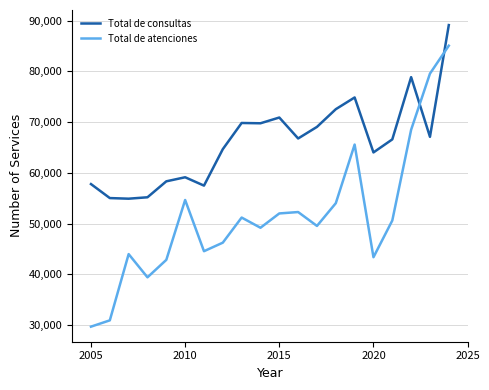

Which series has the widest spread of values?

Total de atenciones